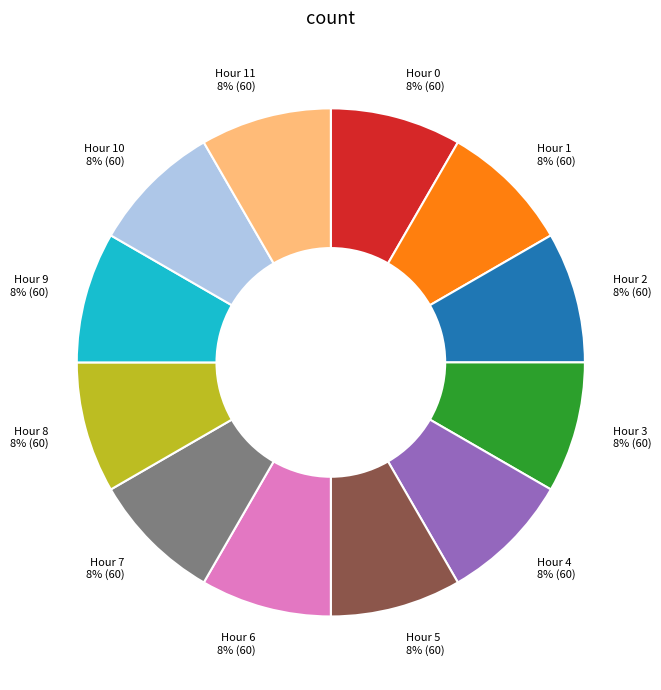

To the nearest percent, what is the difference between the largest and smallest slice percentages?

0%